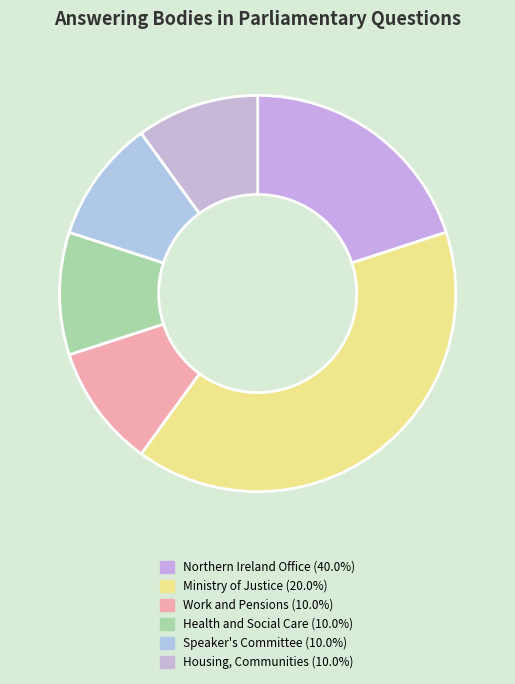

How many segments does this pie chart have?

6